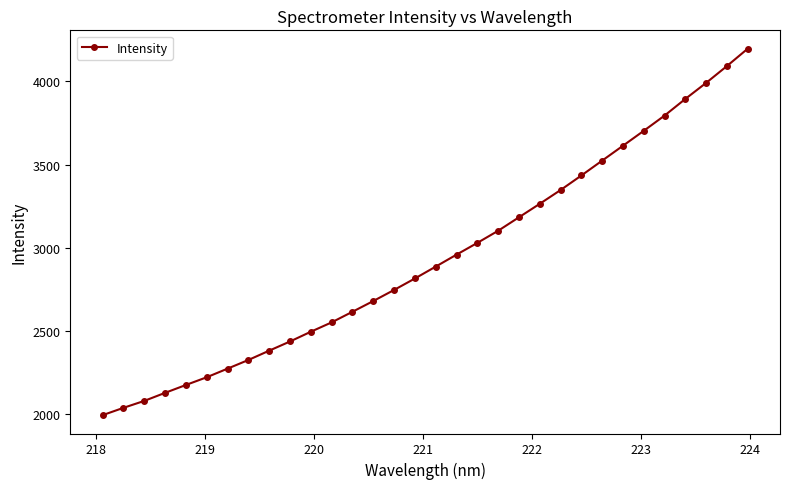

True or false: the data has more than 2 interior local peaks.

False